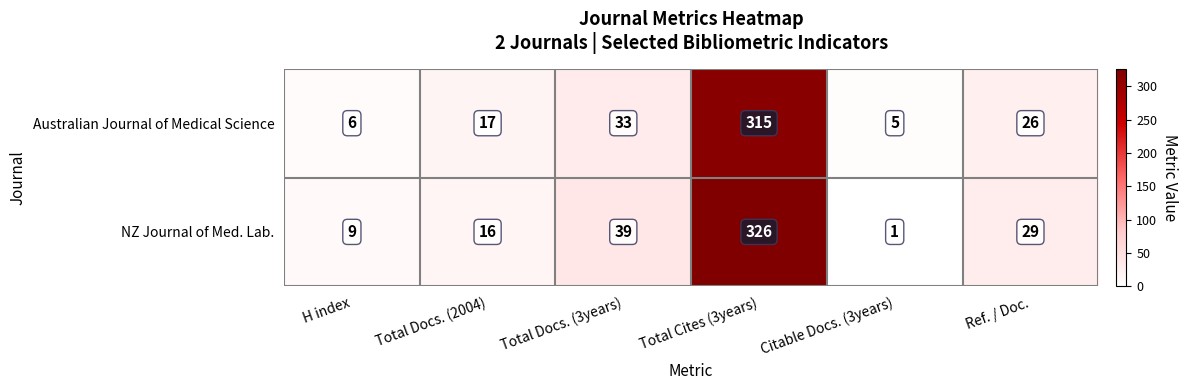

Reading left to right, list all the values displayed in this chart.

Australian Journal of Medical Science: 6	17	33	315	5	26
NZ Journal of Med. Lab.: 9	16	39	326	1	29